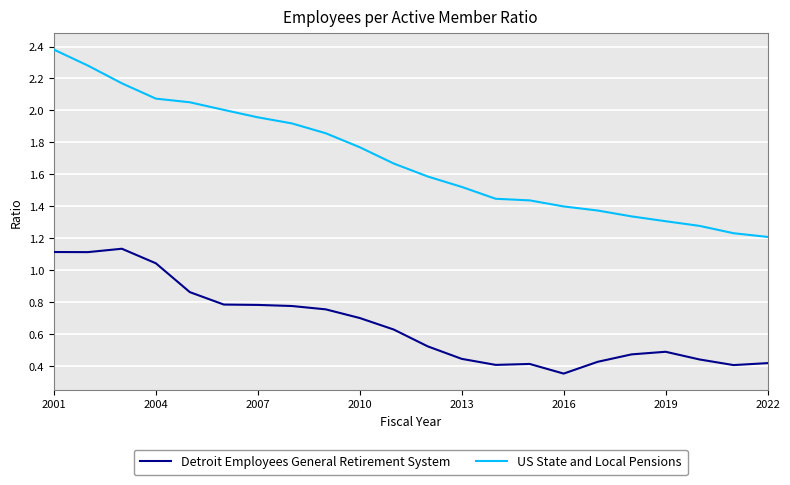

True or false: Detroit Employees General Retirement System and US State and Local Pensions cross at least once.

False